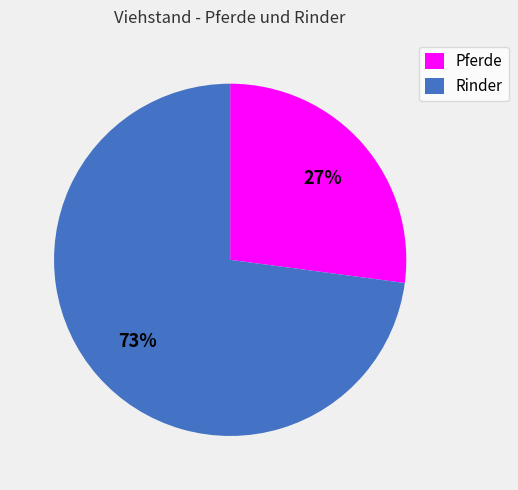

Is there any slice that represents more than half of the pie?

Yes